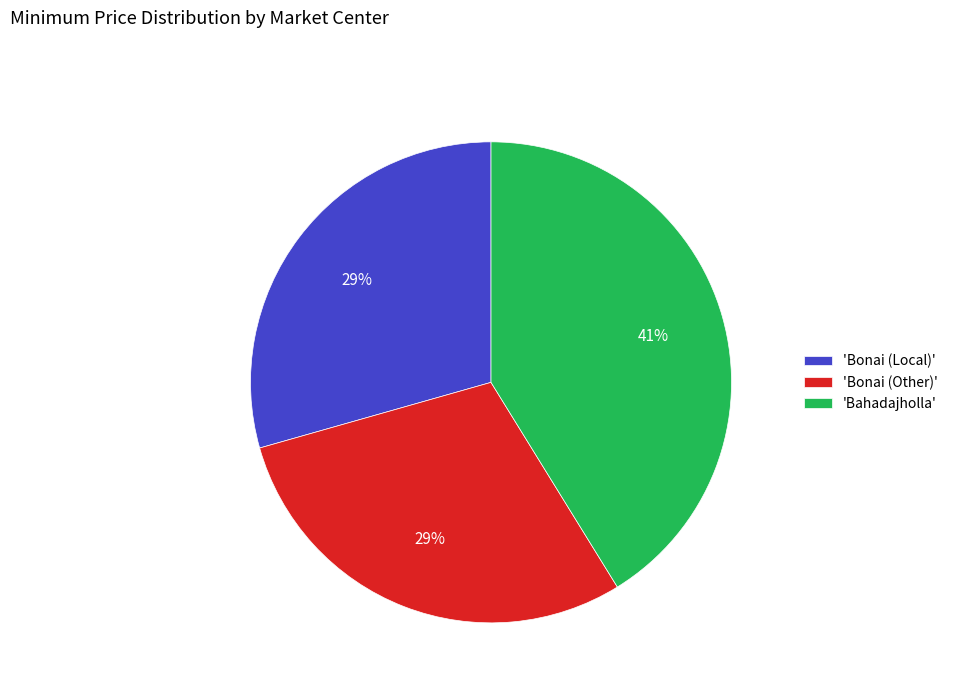

Count the number of slices in the pie.

3